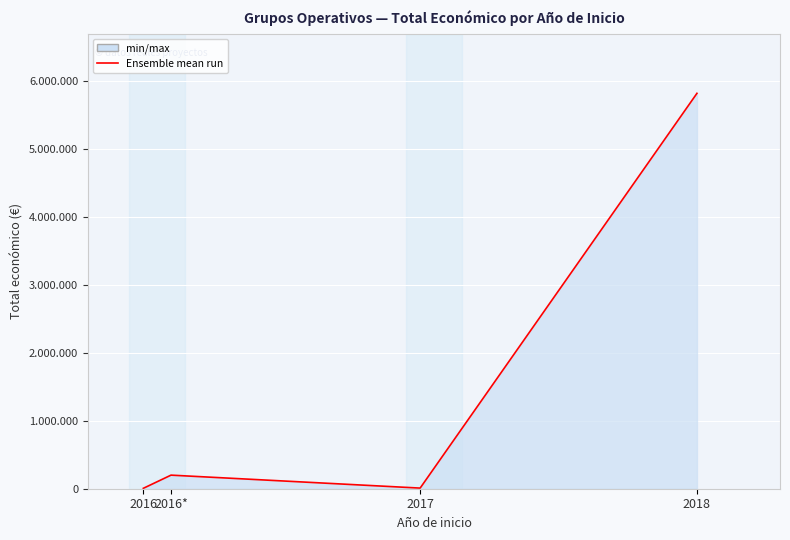

How many points are higher than both their immediate neighbors (excluding endpoints)?

1